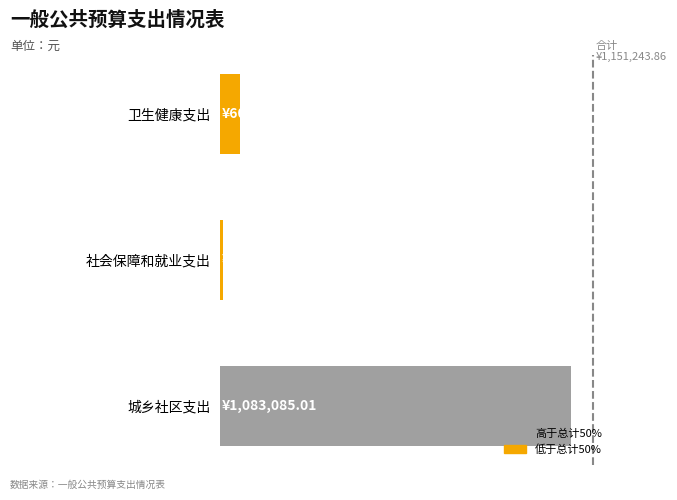

What is the minimum value shown in the chart?

7911.1